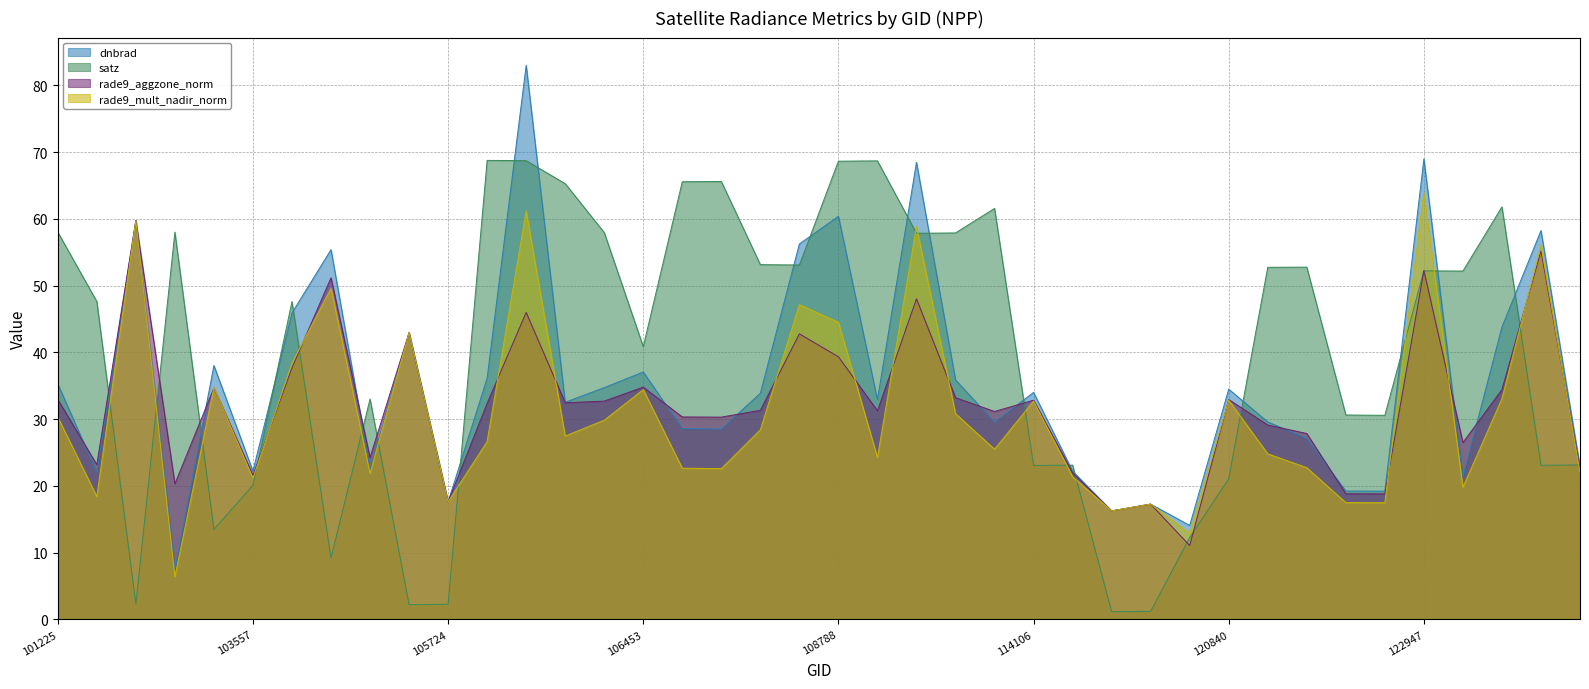

At which category does satz reach its first local peak?

103201